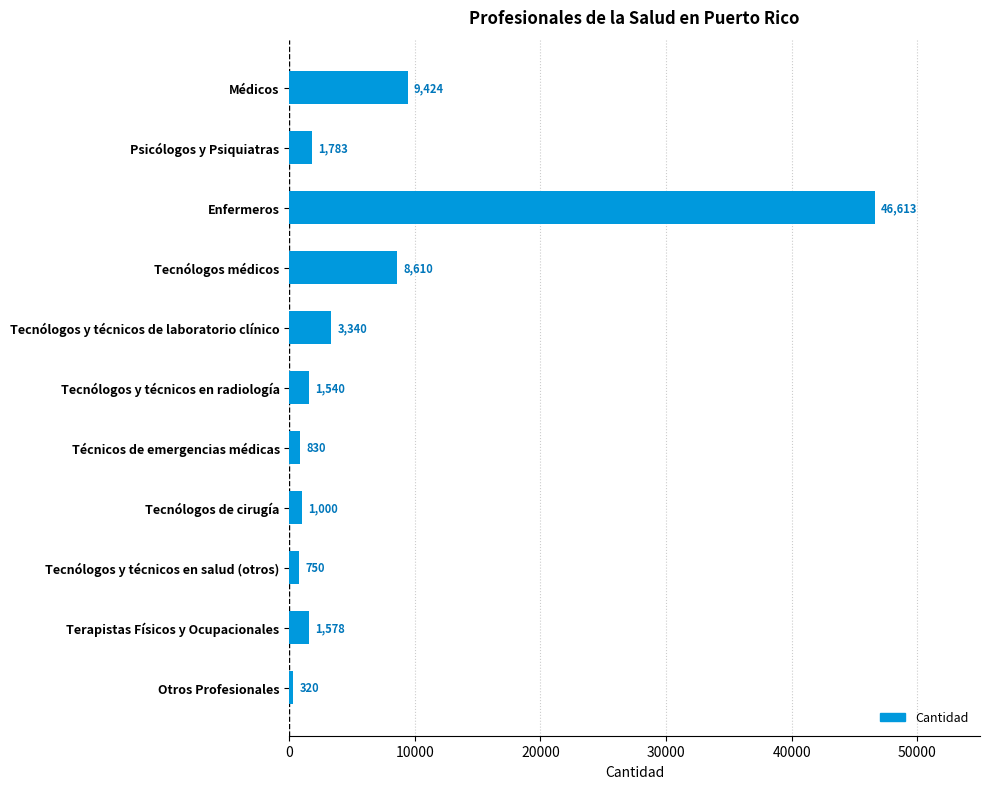

How many values are below 1578?

5